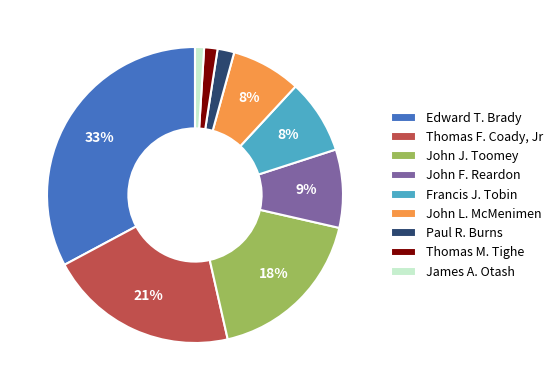

What is the largest slice in the pie chart?

Edward T. Brady